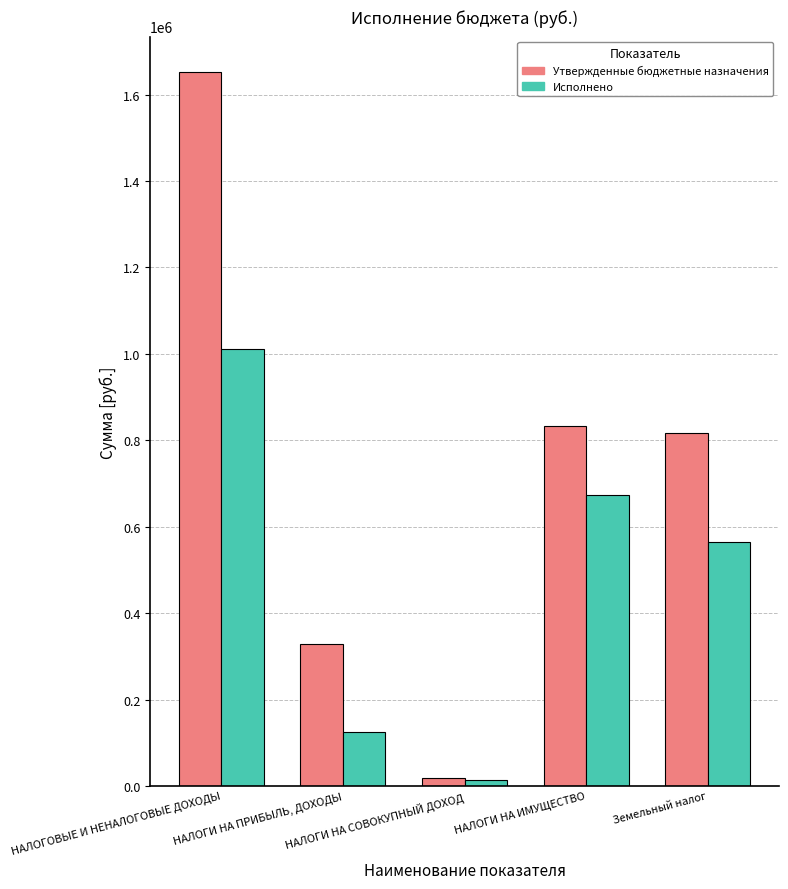

Rank the series at НАЛОГИ НА ПРИБЫЛЬ, ДОХОДЫ from lowest to highest value.

Исполнено, Утвержденные бюджетные назначения